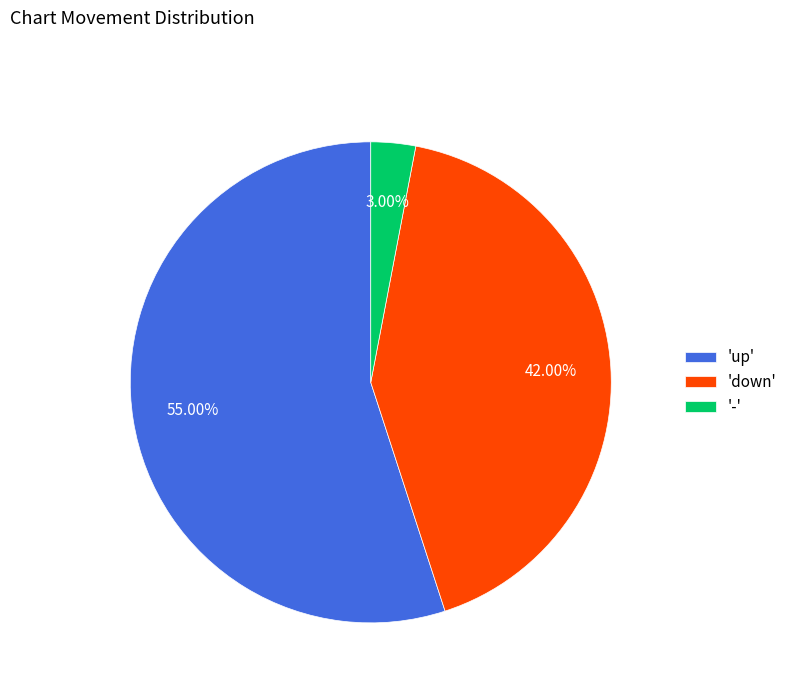

Do 'down' and 'up' together represent more than half of the pie?

Yes